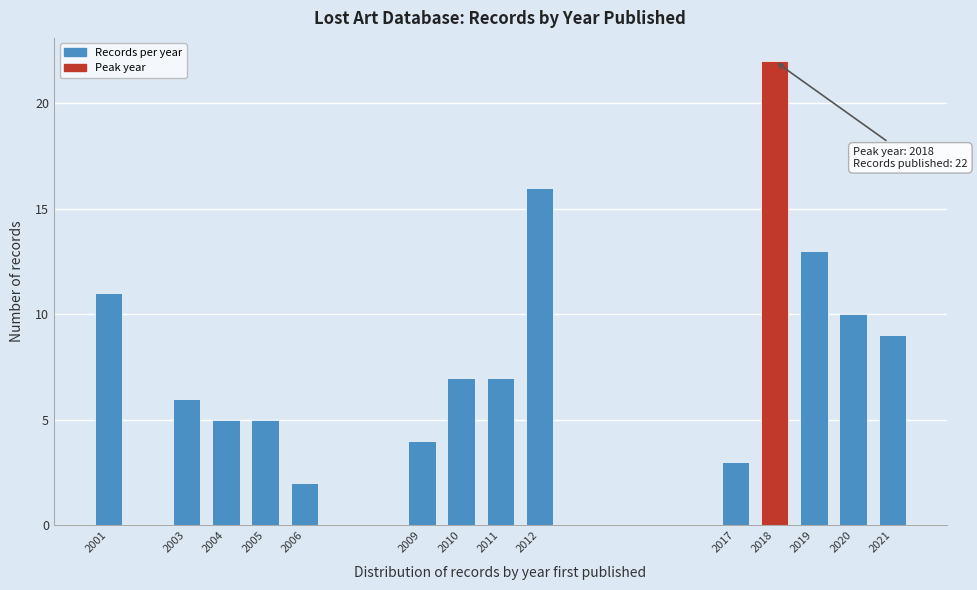

Reading right to left, transcribe all the data shown in this chart.

2021=9	2020=10	2019=13	2018=22	2017=3	2012=16	2011=7	2010=7	2009=4	2006=2	2005=5	2004=5	2003=6	2001=11